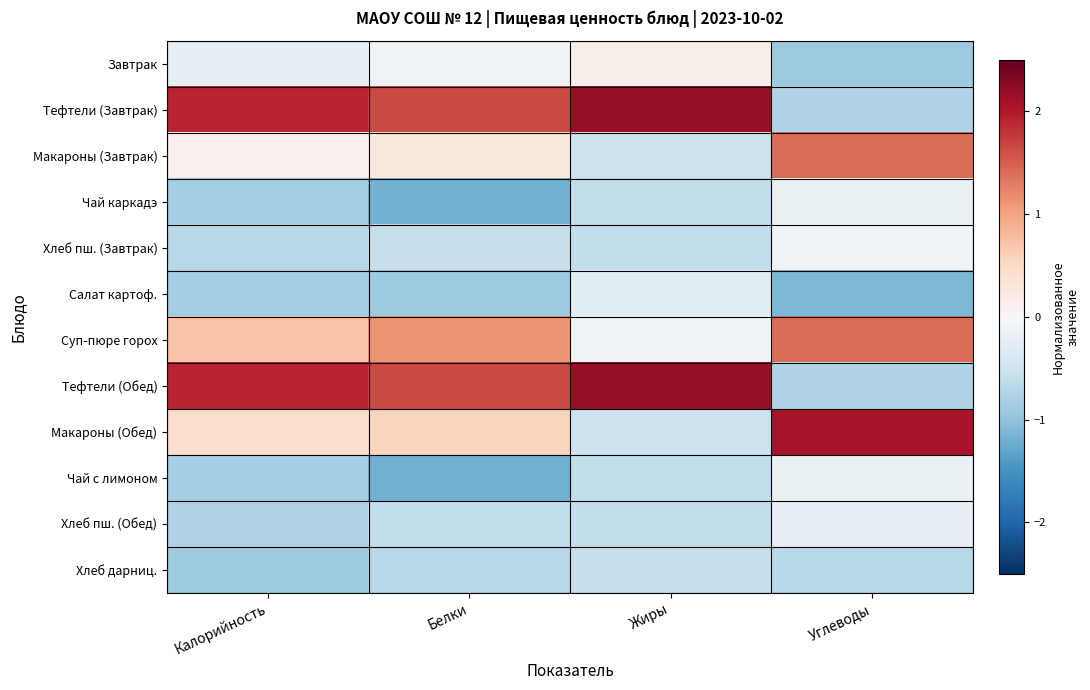

At which category is the sum across all series the highest?

Углеводы